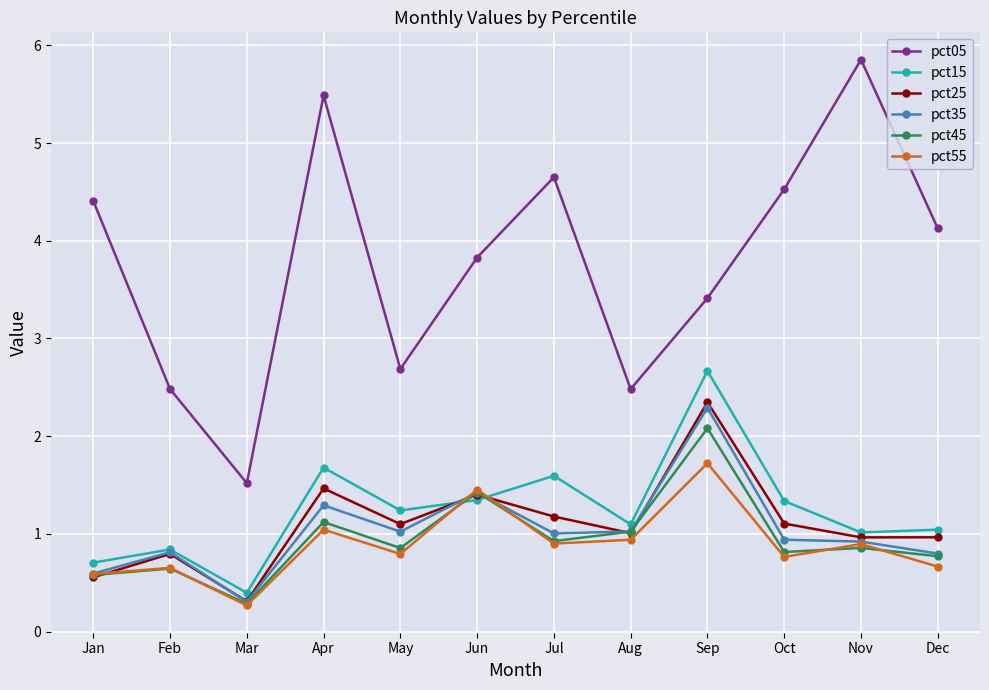

The pct25 series shows 0.6 at Nov. True or false?

False